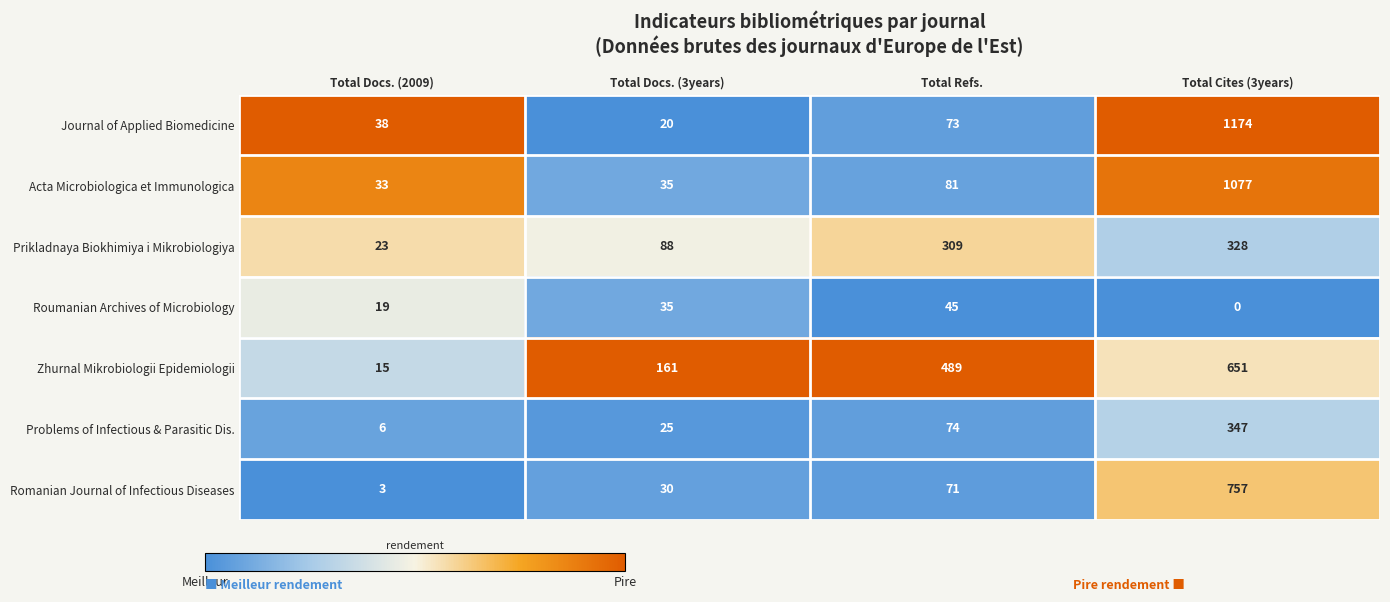

What is the maximum value shown in the chart?

1174